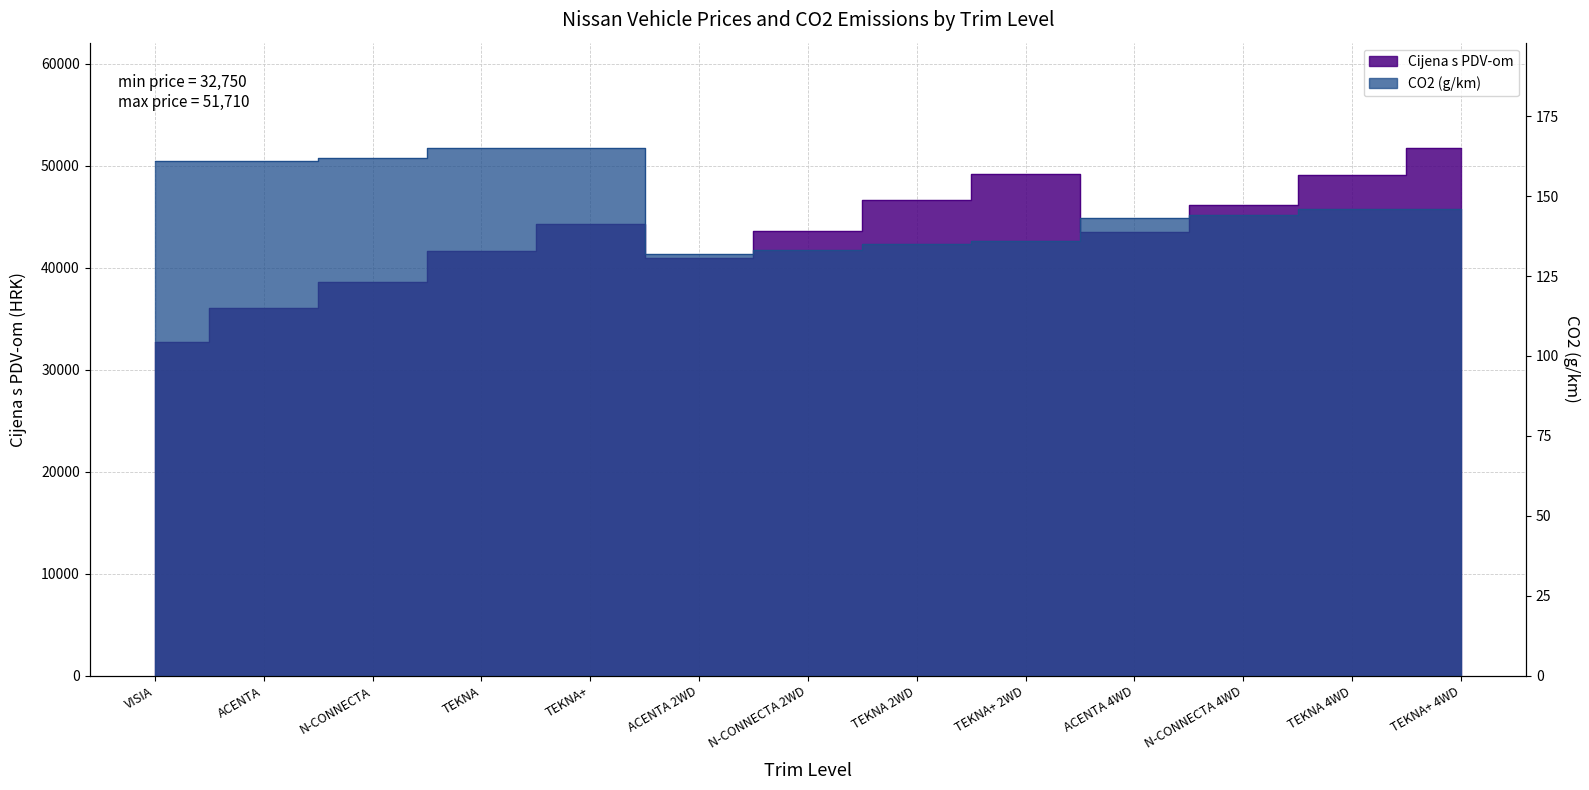

Reading left to right, extract all data points from this chart.

Cijena s PDV-om: 32750	36000	38625	41610	44245	40975	43600	46585	49220	43465	46090	49075	51710
CO2: 161	161	162	165	165	132	133	135	136	143	144	146	146